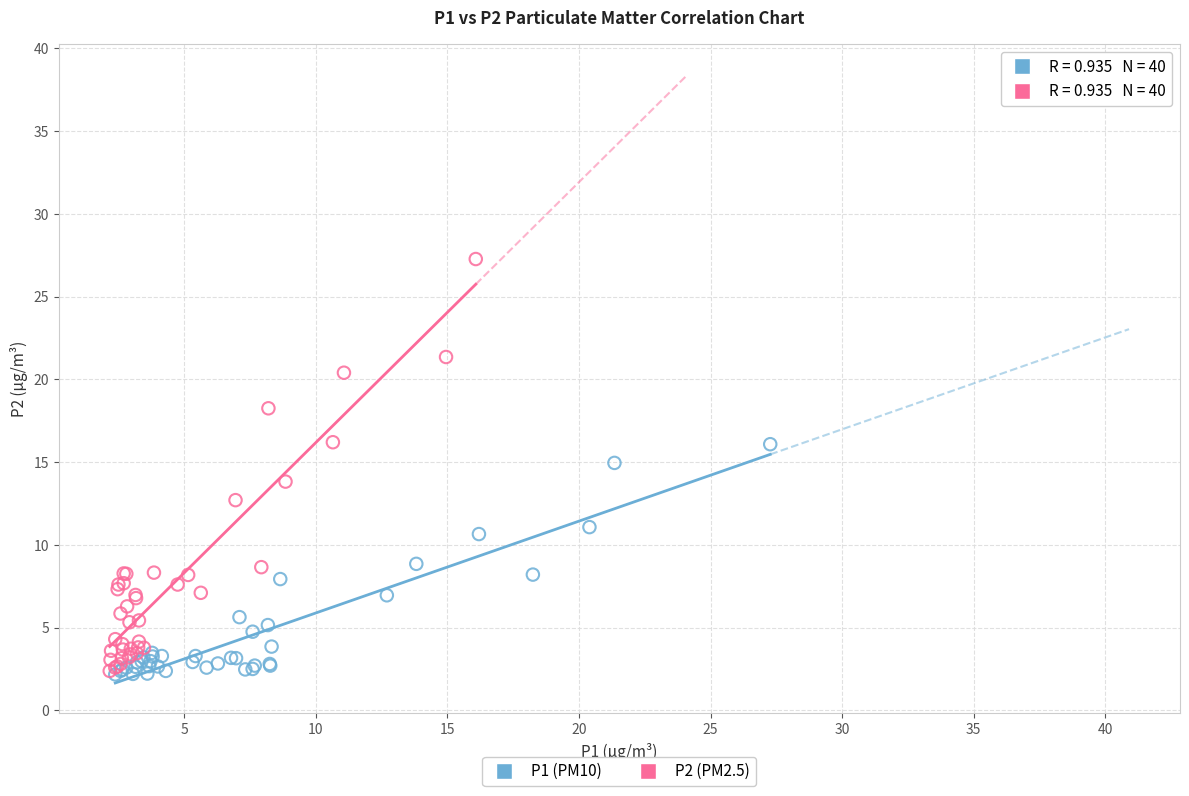

Which series has the largest Y range (max minus min)?

P2 (PM2.5)